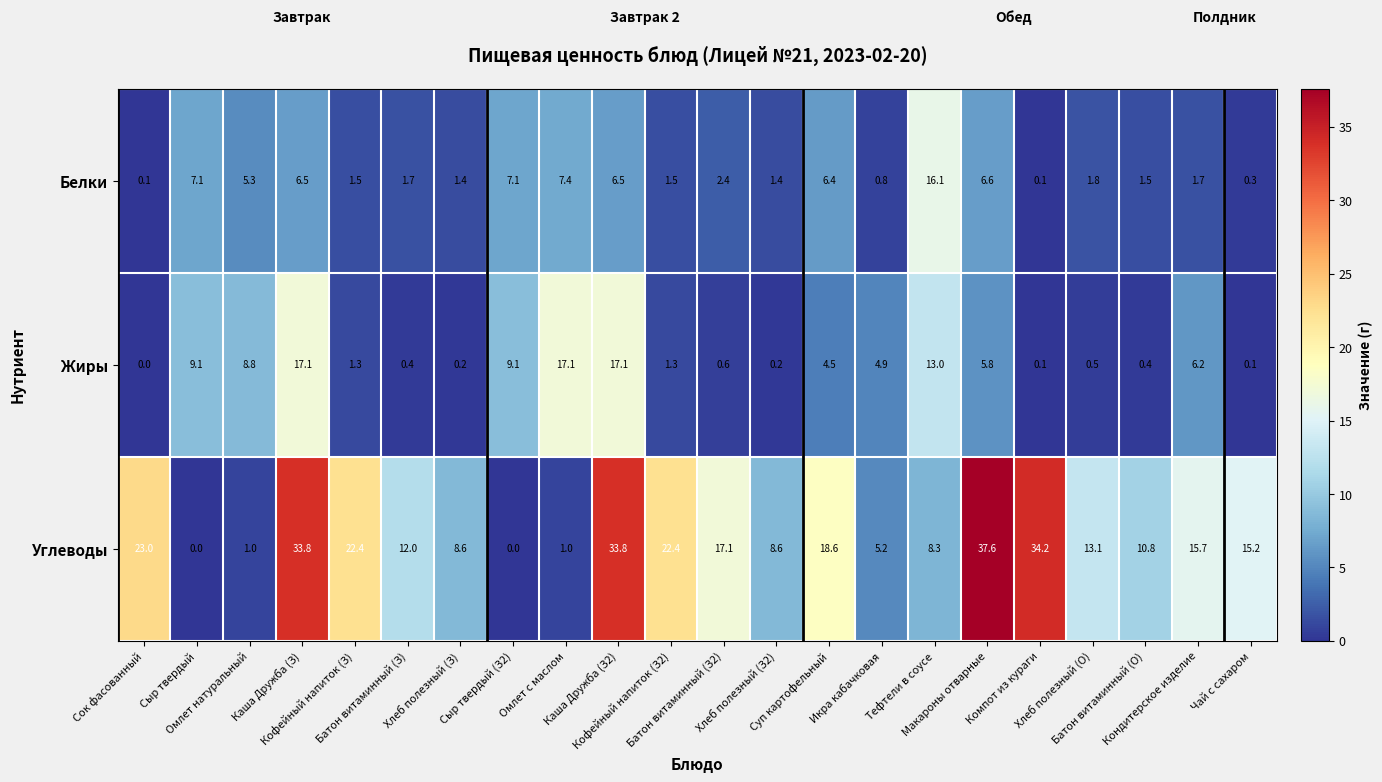

At how many categories does at least one series exceed 0?

22